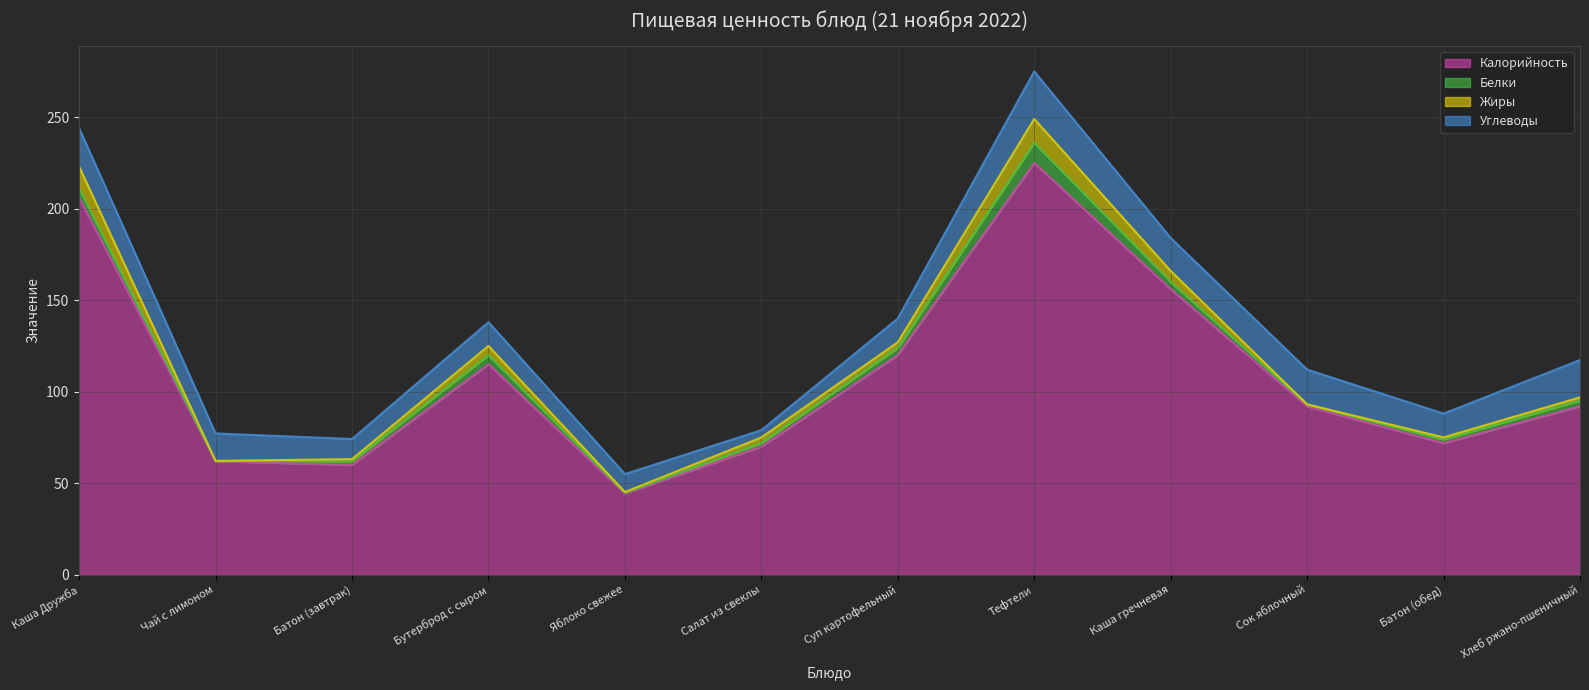

What is the sum of all Калорийность values?

1314.3